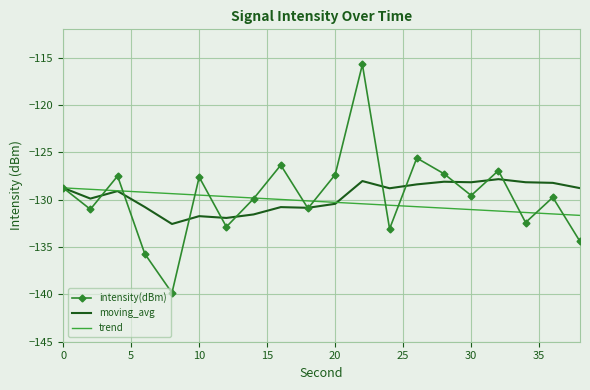

Which series has the widest spread of values?

intensity(dBm)